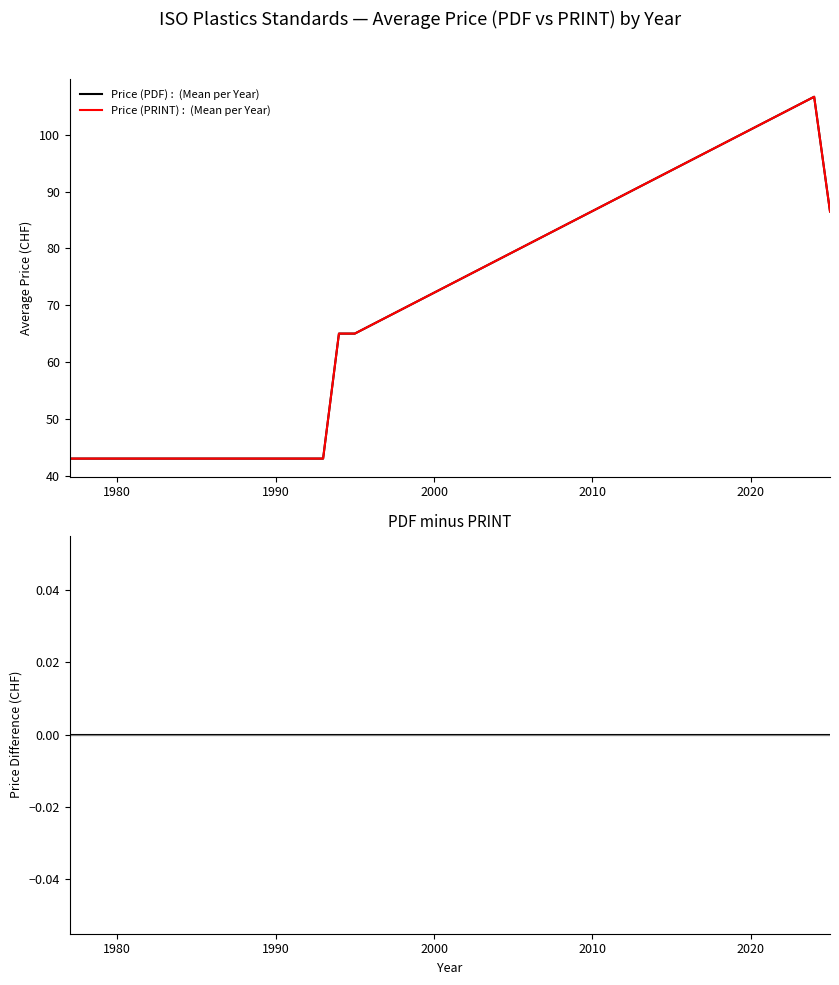

What is the highest value of the Price (PDF) :  (Mean per Year) series?

106.7